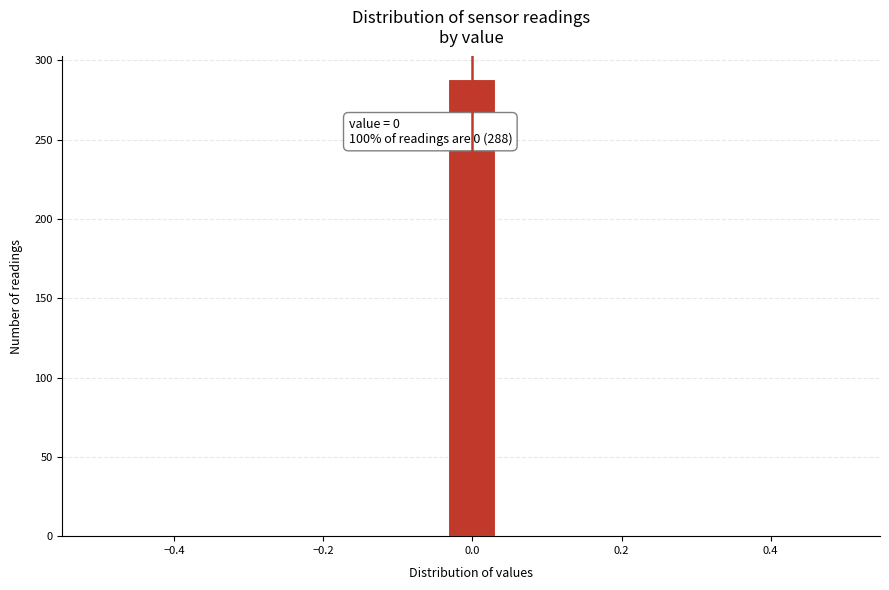

Read against the x-axis, roughly where is the centre of the tallest bar?

0.00